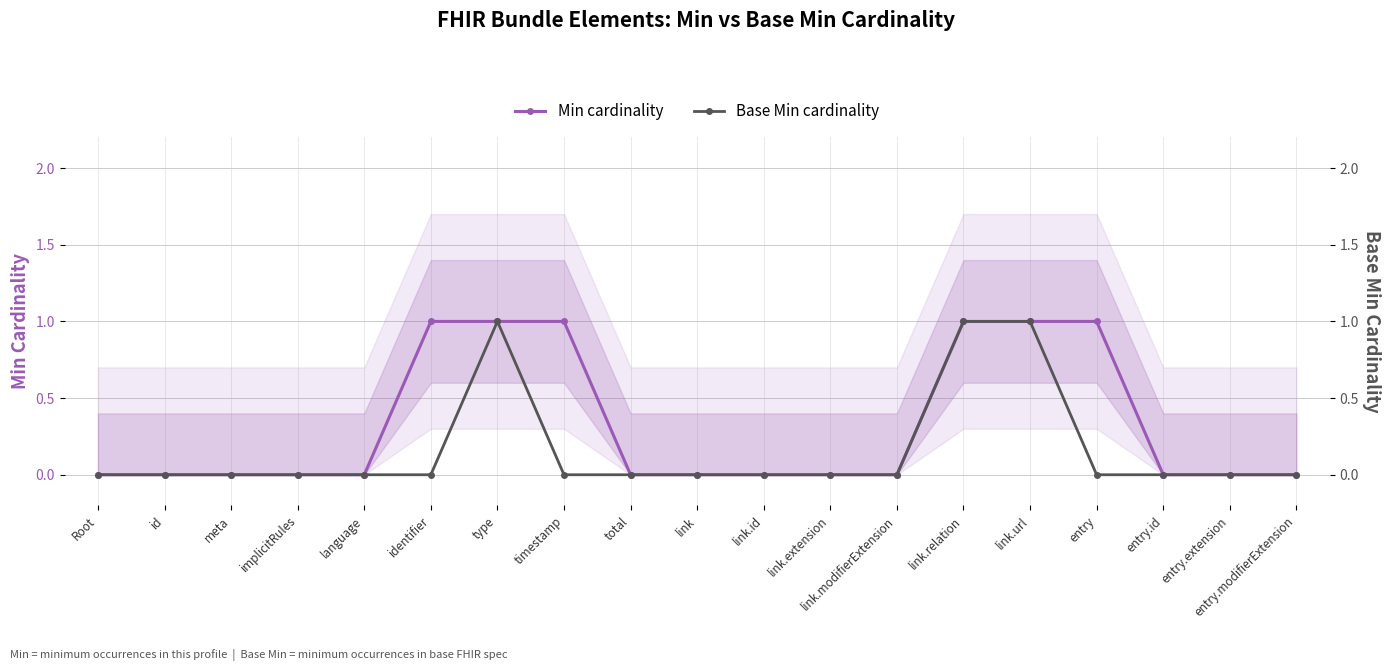

What is the label of the 7th point from the right?

link.modifierExtension